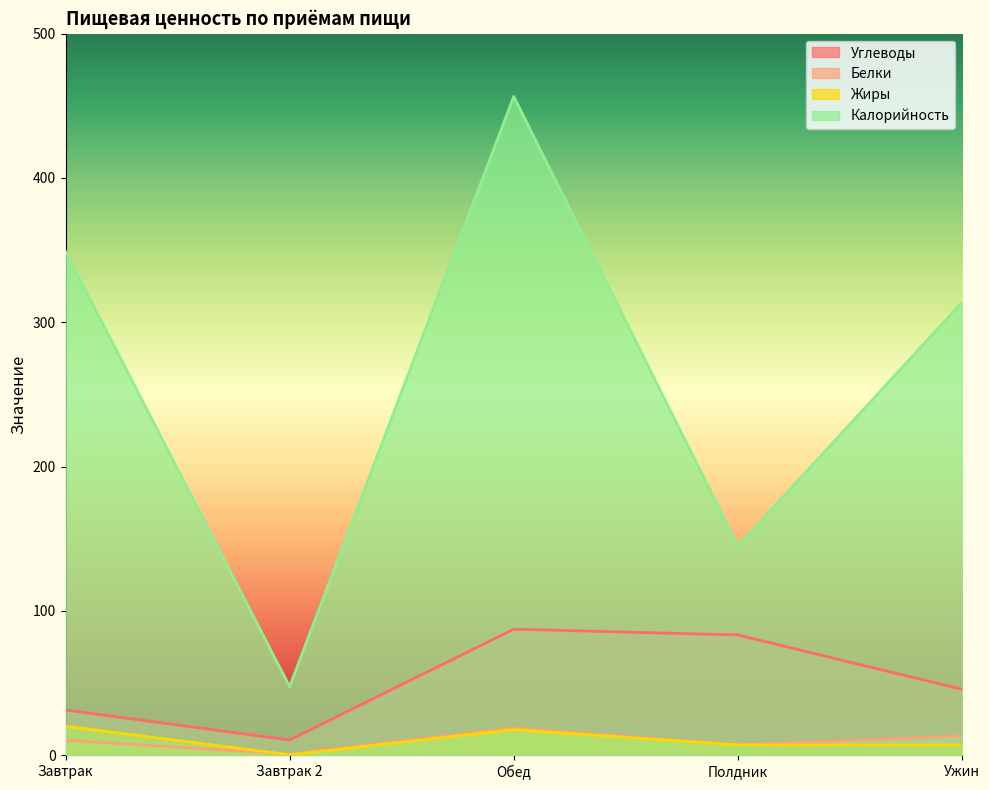

Which series has the largest total across all categories?

Калорийность